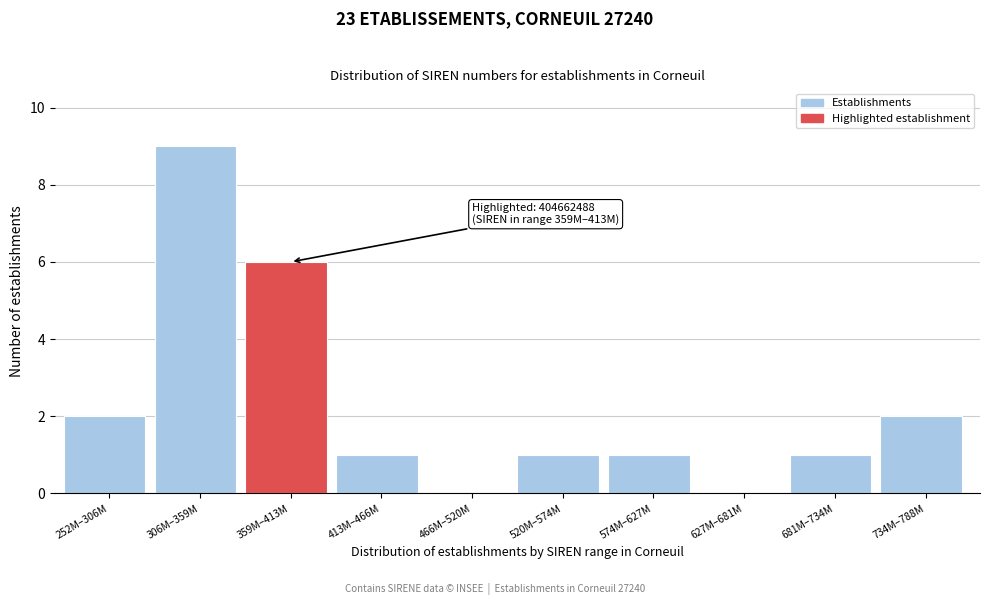

Reading right to left, extract all data points from this chart.

734M–788M=2	681M–734M=1	627M–681M=0	574M–627M=1	520M–574M=1	466M–520M=0	413M–466M=1	359M–413M=6	306M–359M=9	252M–306M=2